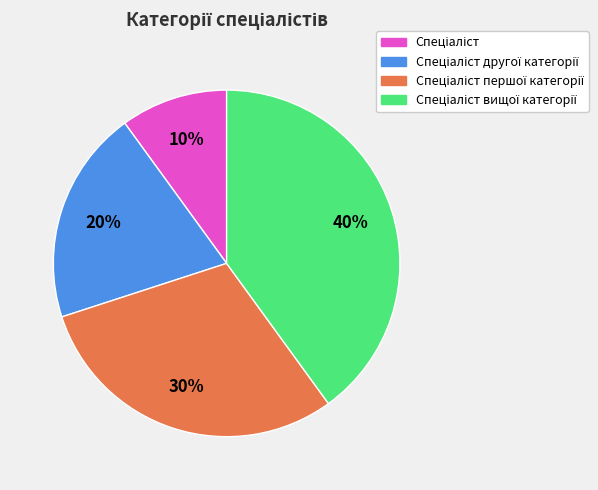

To the nearest percent, what is the difference between the largest and smallest slice percentages?

30%